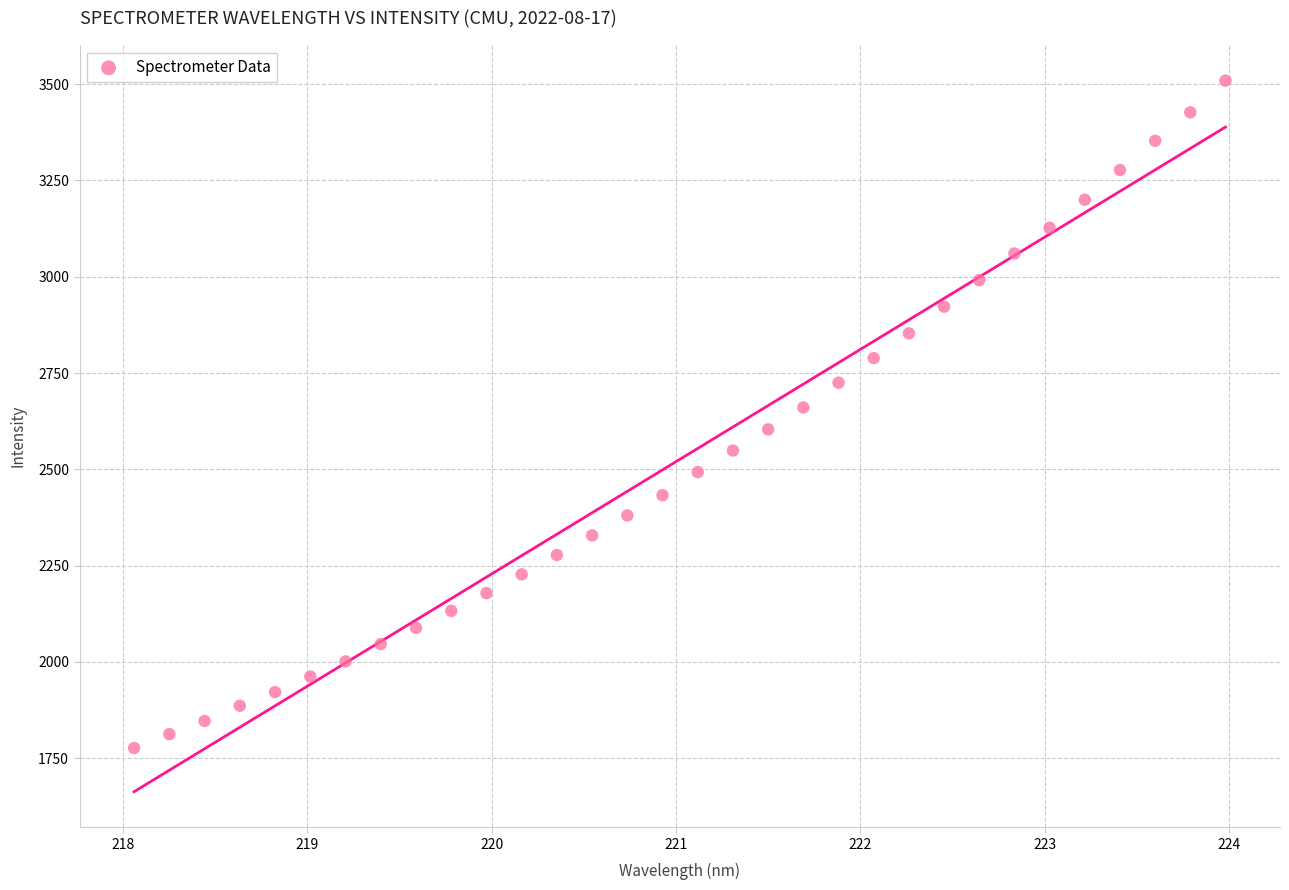

What is the range of Y values (max minus min)?

1732.2